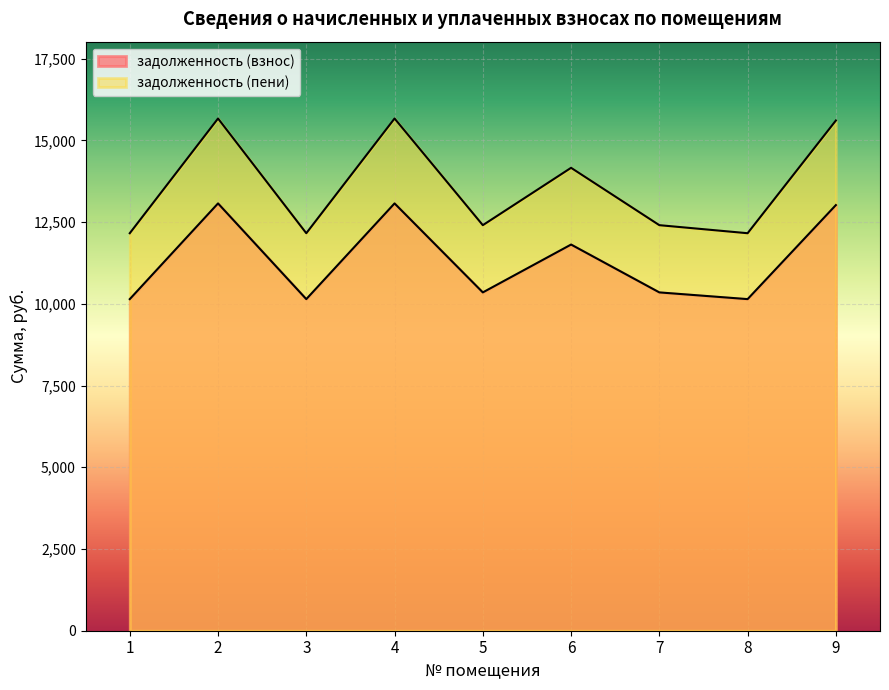

What is the difference between the second highest and second lowest values in the задолженность (взнос) series?

2927.5